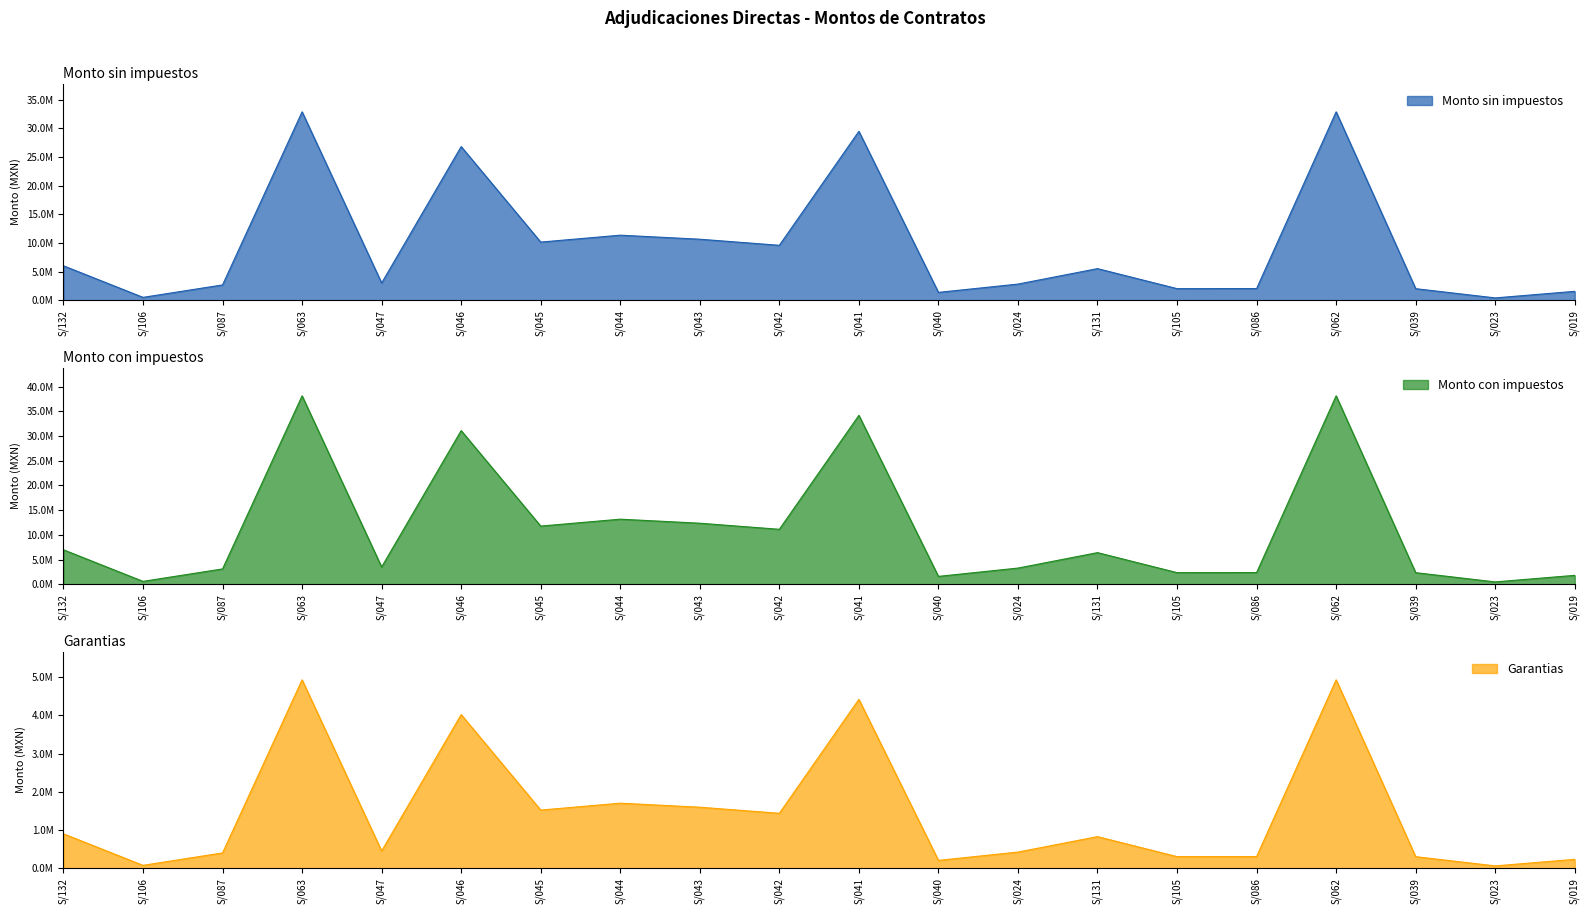

How many data points in Monto con impuestos are less than 6404040?

10